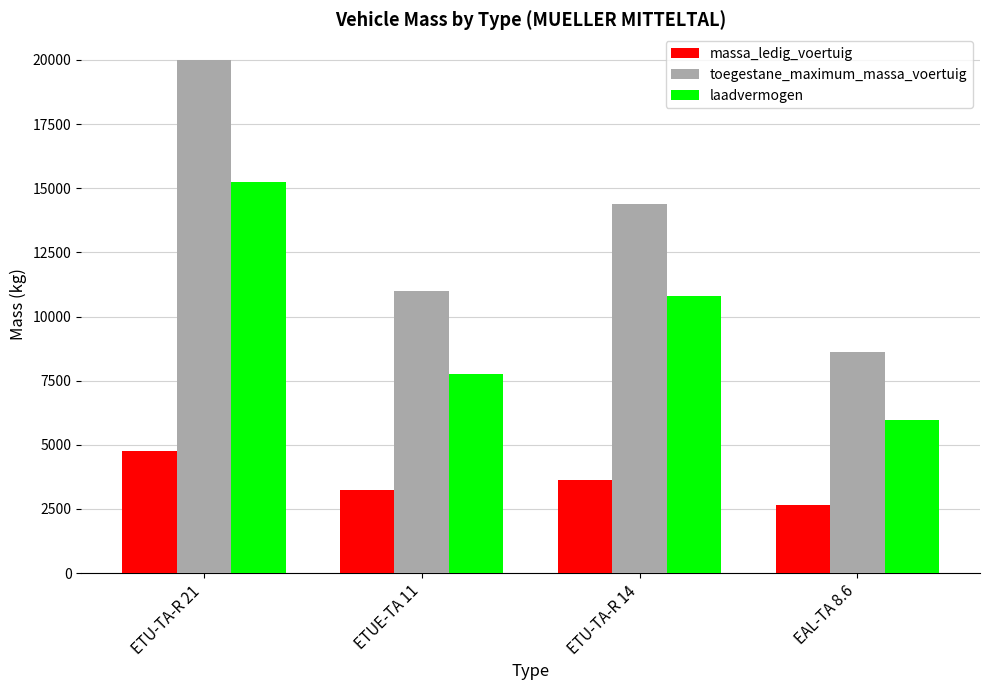

What is the value of the toegestane_maximum_massa_voertuig bar at the 3rd from the left?

14400